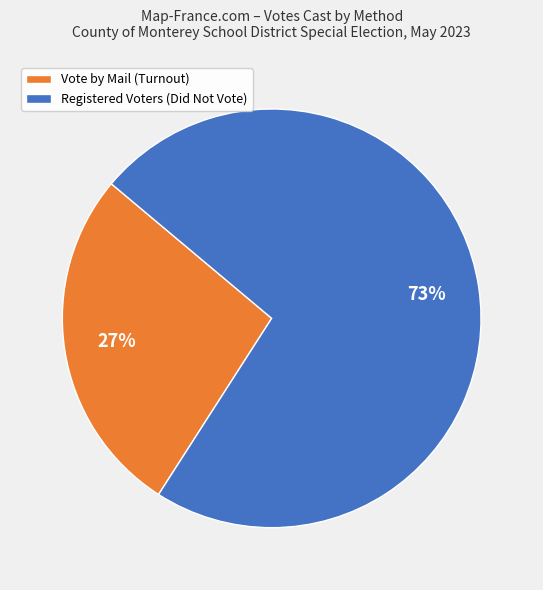

Is it true that Vote by Mail (Turnout) is 27% of the pie?

True